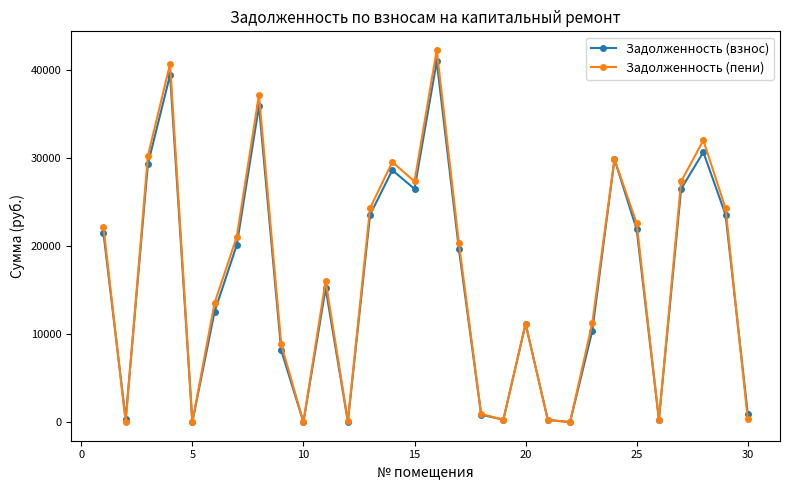

What is the greatest value displayed?

42286.1